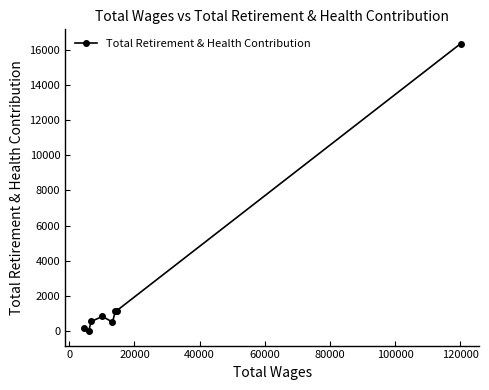

What is the difference between the maximum and minimum values?

16333